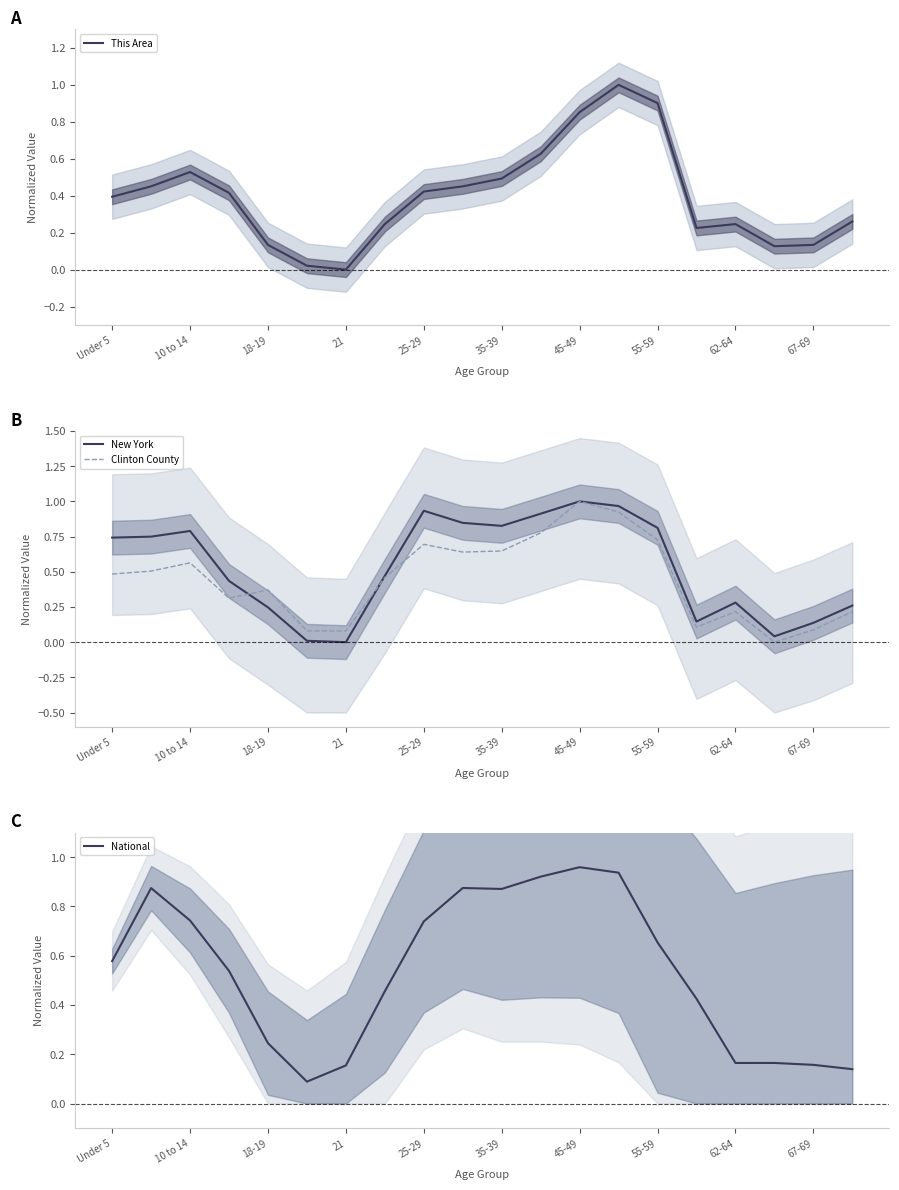

Is this an area chart (filled region under the line)?

No